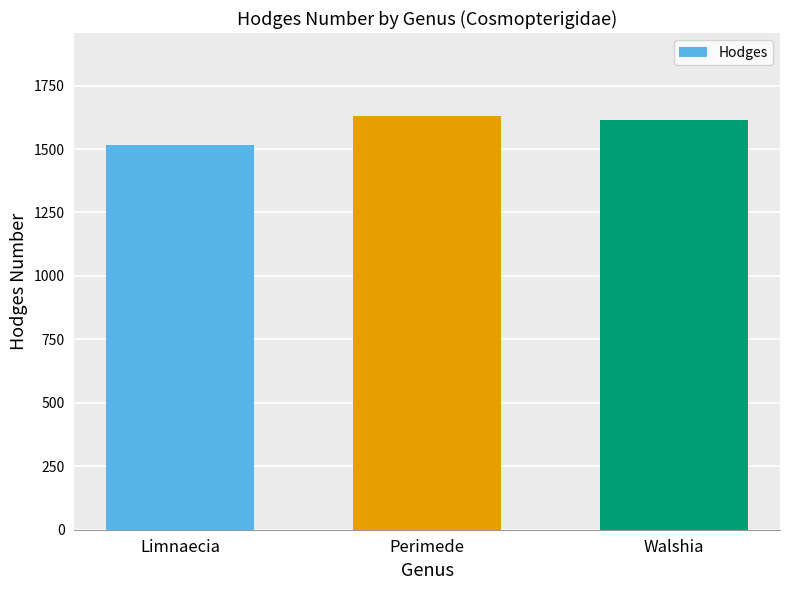

Reading left to right, transcribe all the data shown in this chart.

1515	1631	1615